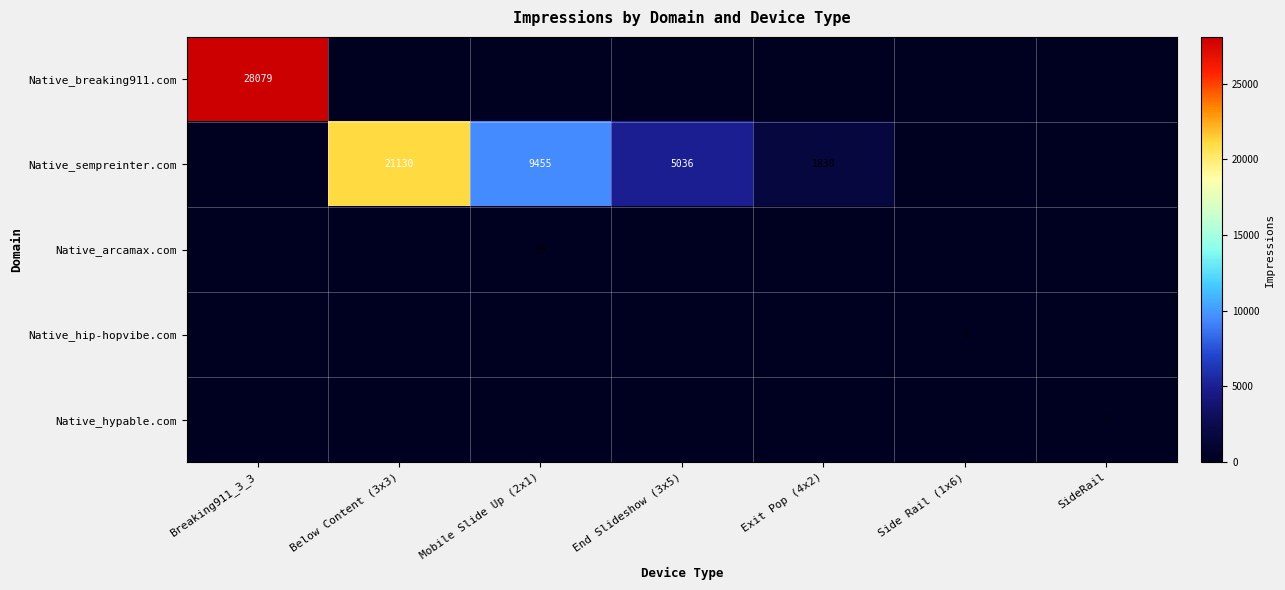

The value of Native_sempreinter.com at Below Content (3x3) is 21130. True or false?

True